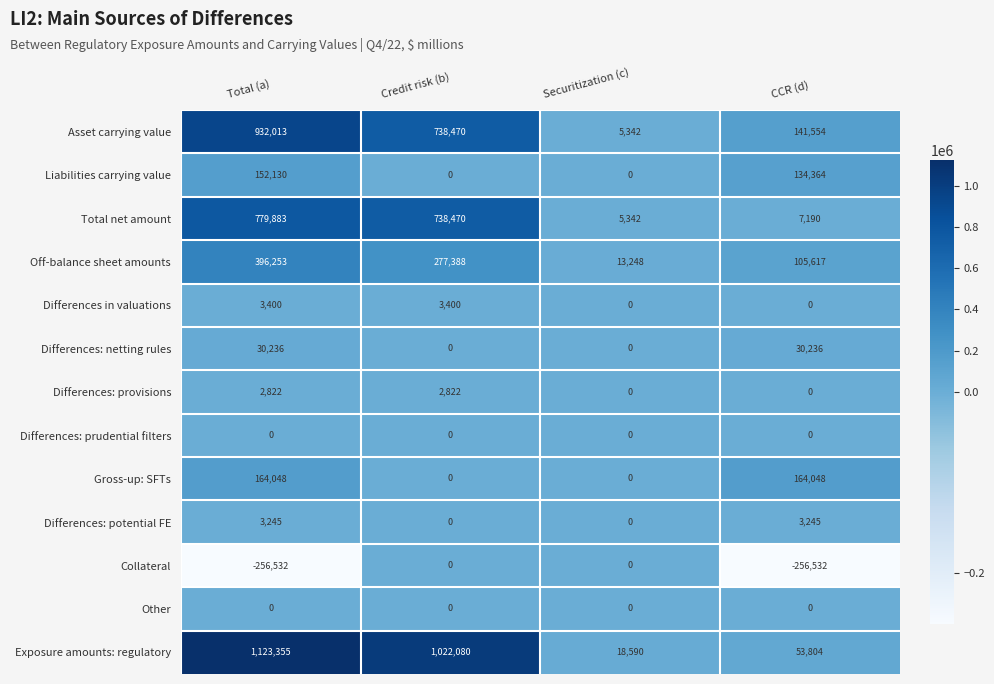

Which series has the largest total across all categories?

Exposure amounts: regulatory